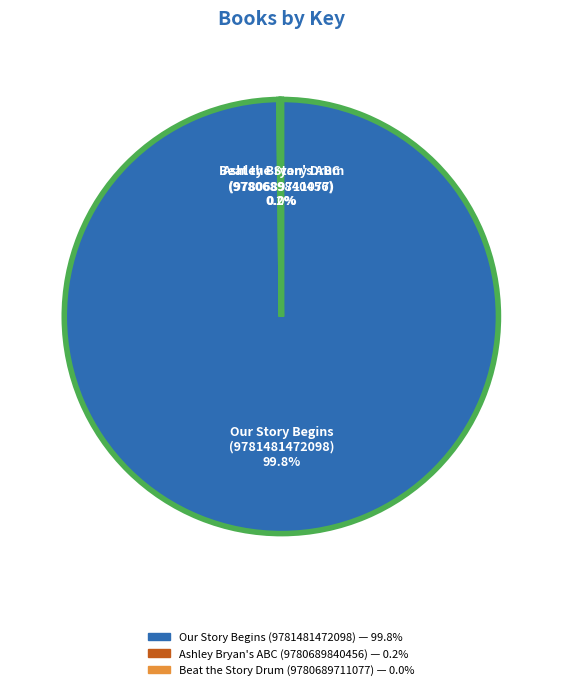

What is the largest slice in the pie chart?

Our Story Begins (9781481472098)